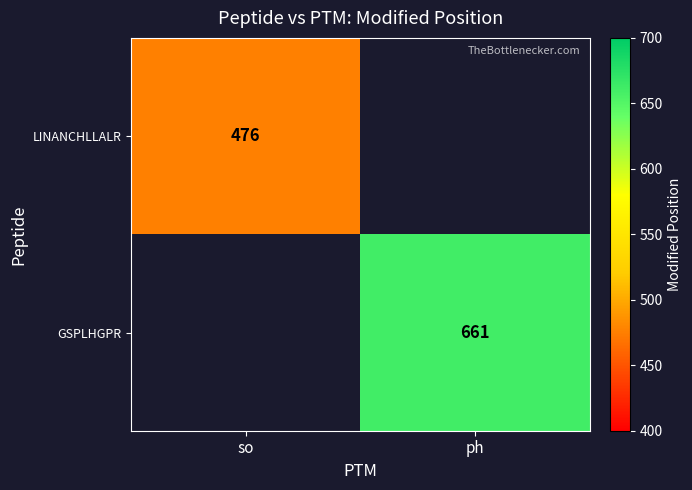

Is the value of LINANCHLLALR at so greater than the value of GSPLHGPR at ph?

No